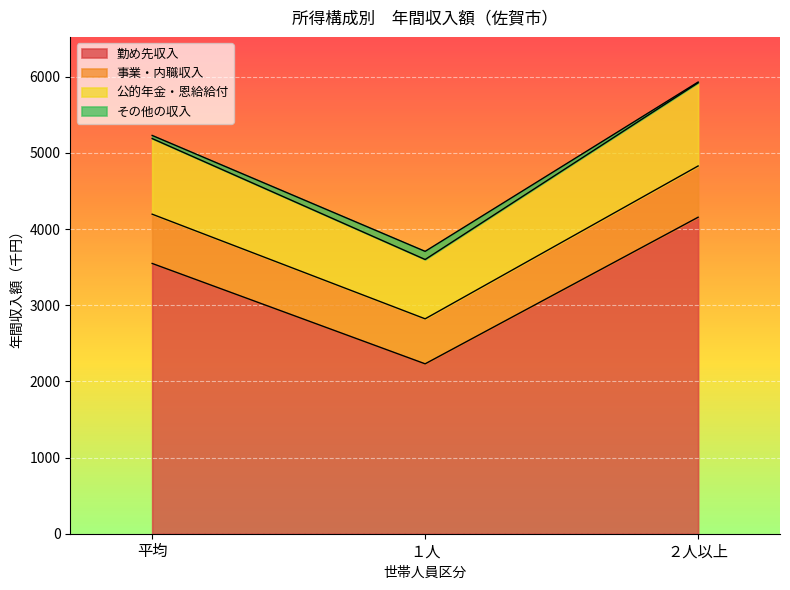

How many lines are shown in the chart?

4